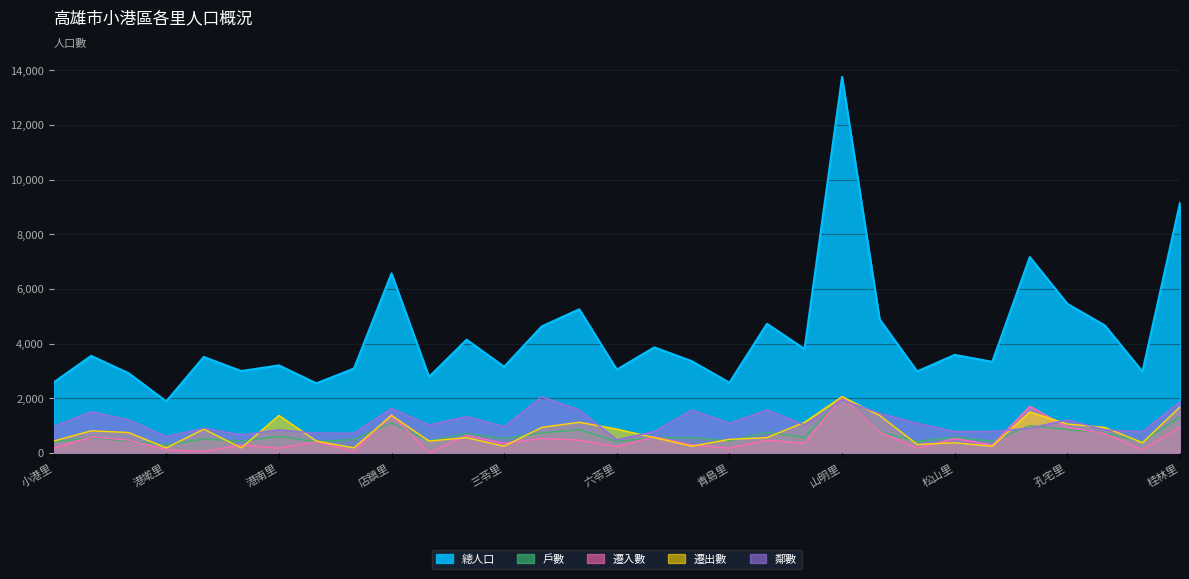

Does the chart display data point markers on the line(s)?

No